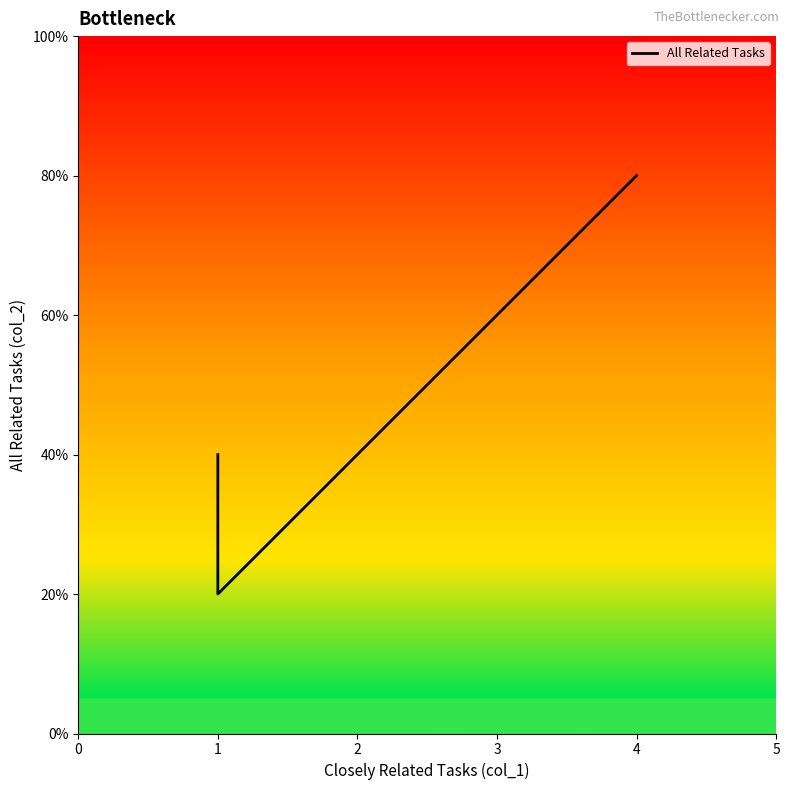

Does the chart display data point markers on the line(s)?

No